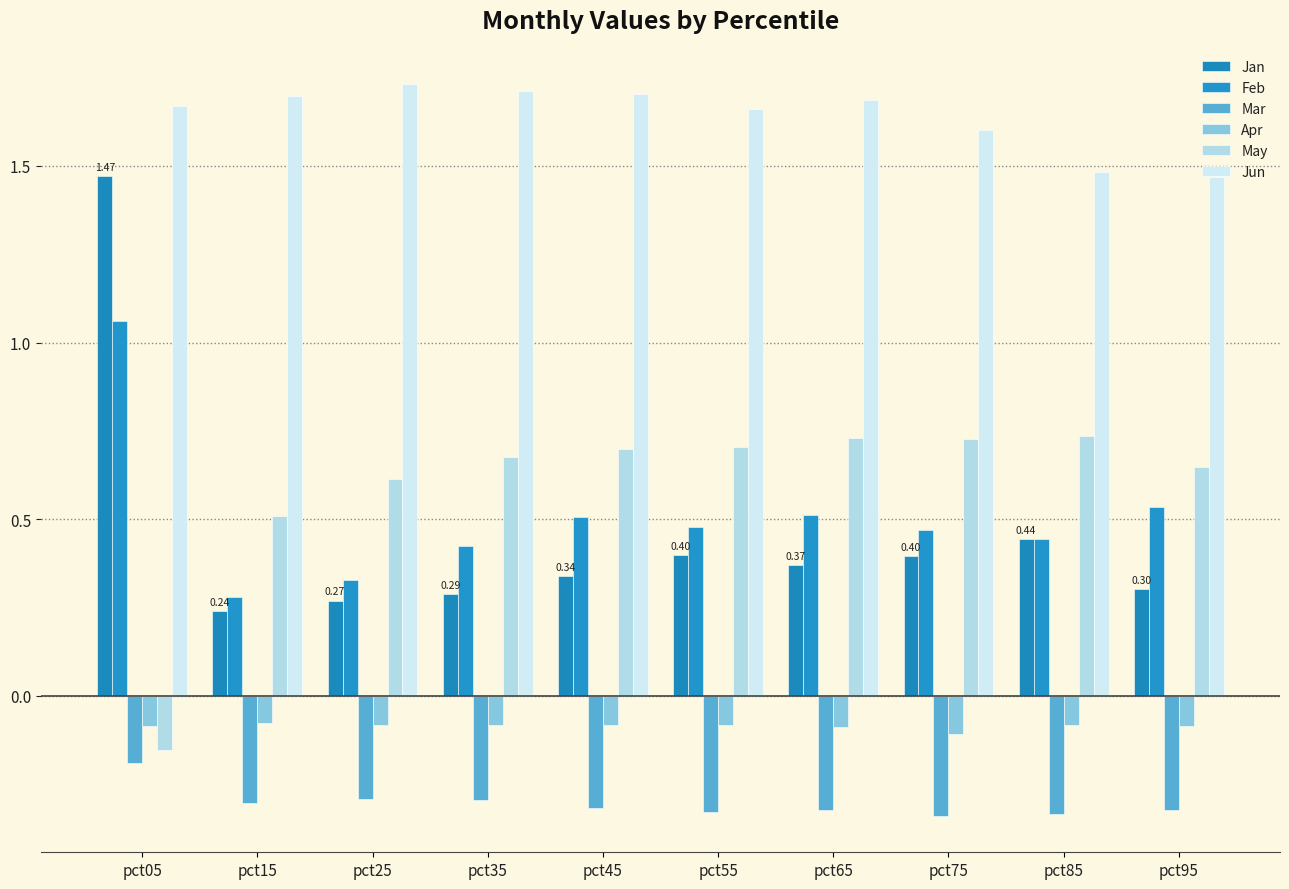

At how many categories does at least one series exceed 0?

10